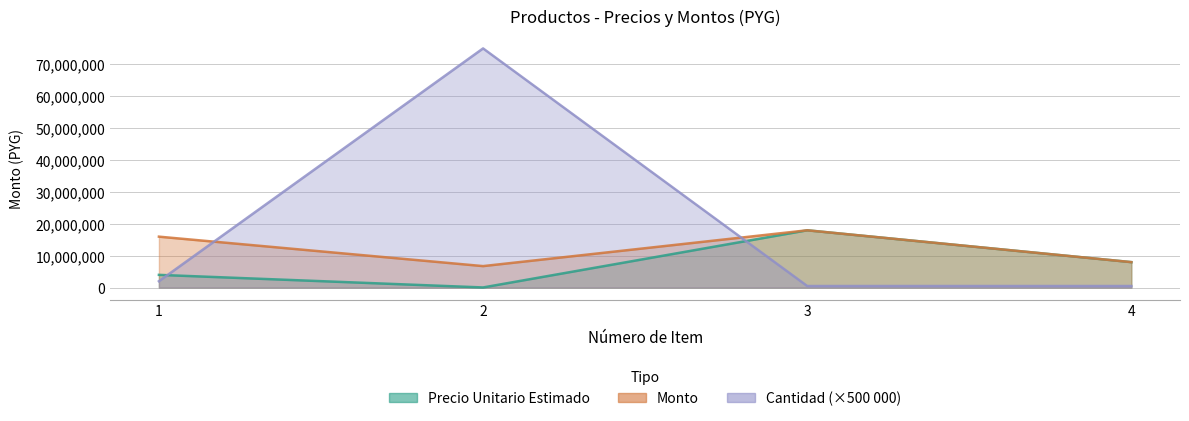

How many values in the precio_unitario_estimado series exceed 7986667?

1